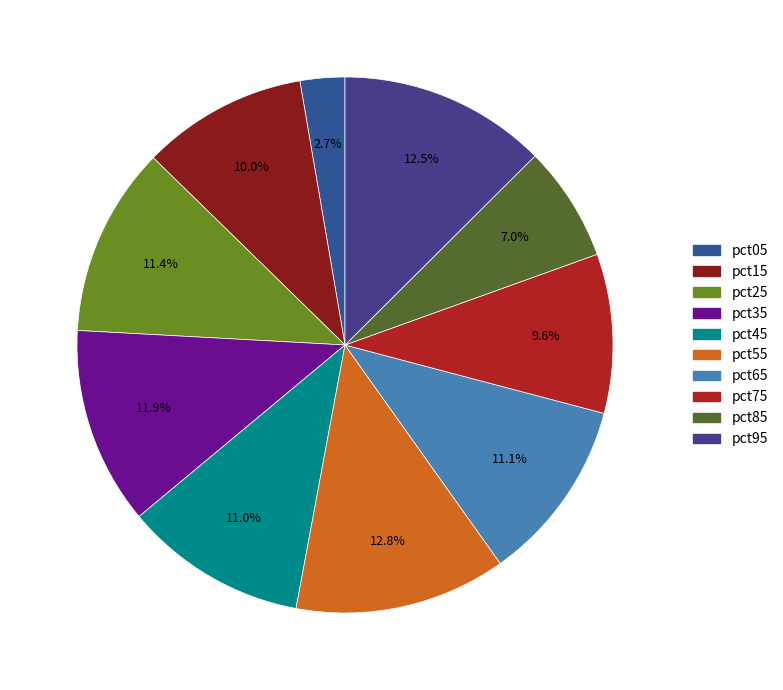

How many slices are in this pie chart?

10